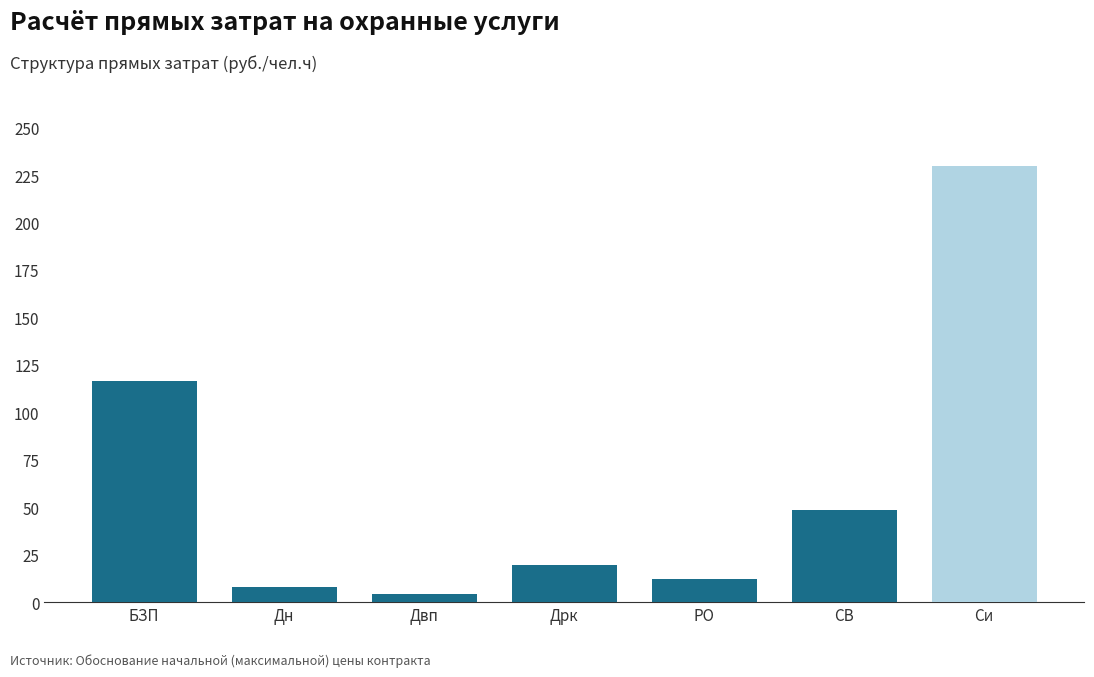

Rank the categories by value from highest to lowest.

Си, БЗП, СВ, Дрк, РО, Дн, Двп